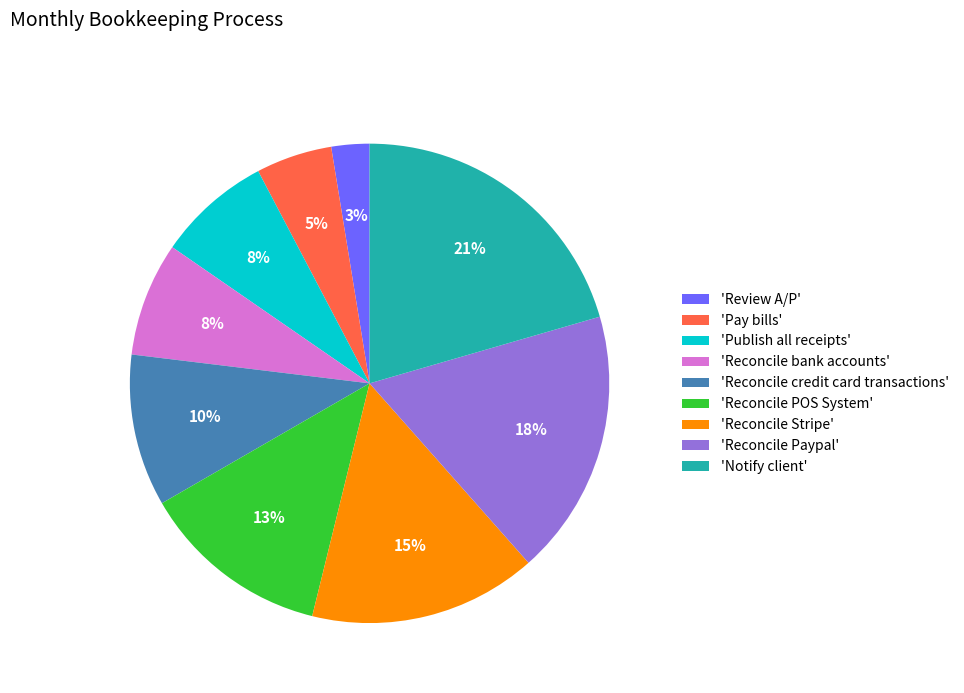

Which has a higher value, 'Review A/P' or 'Reconcile Paypal'?

'Reconcile Paypal'